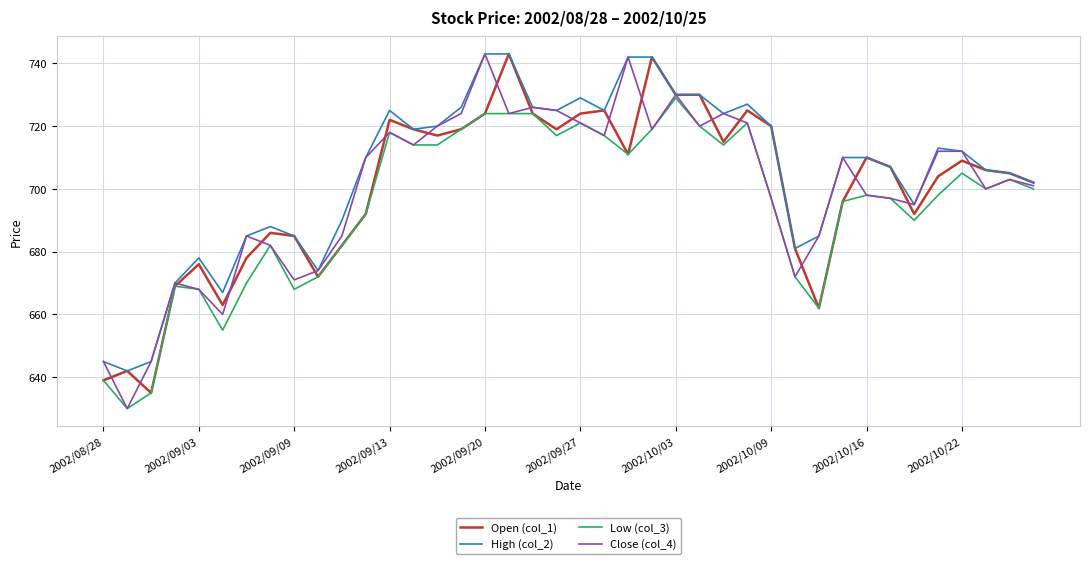

What is the minimum value shown in the chart?

630